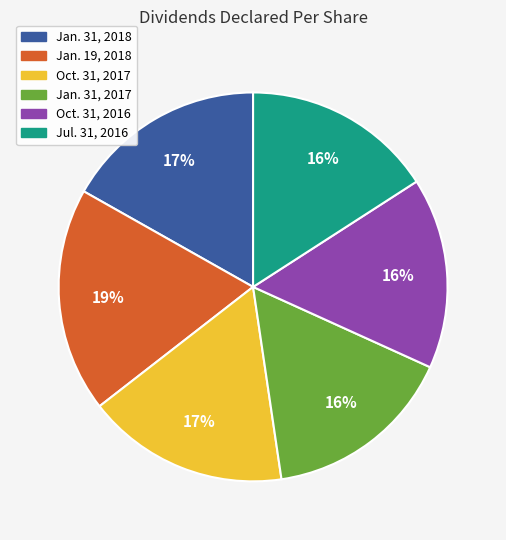

Does Jan. 31, 2018 represent more than half of the total?

No